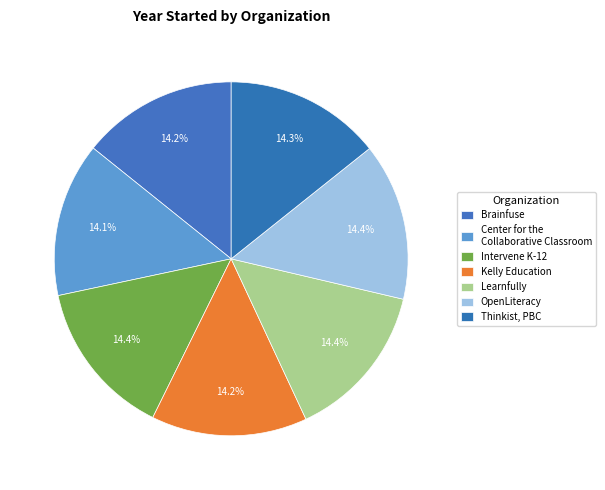

To the nearest percent, what portion does OpenLiteracy represent?

14%